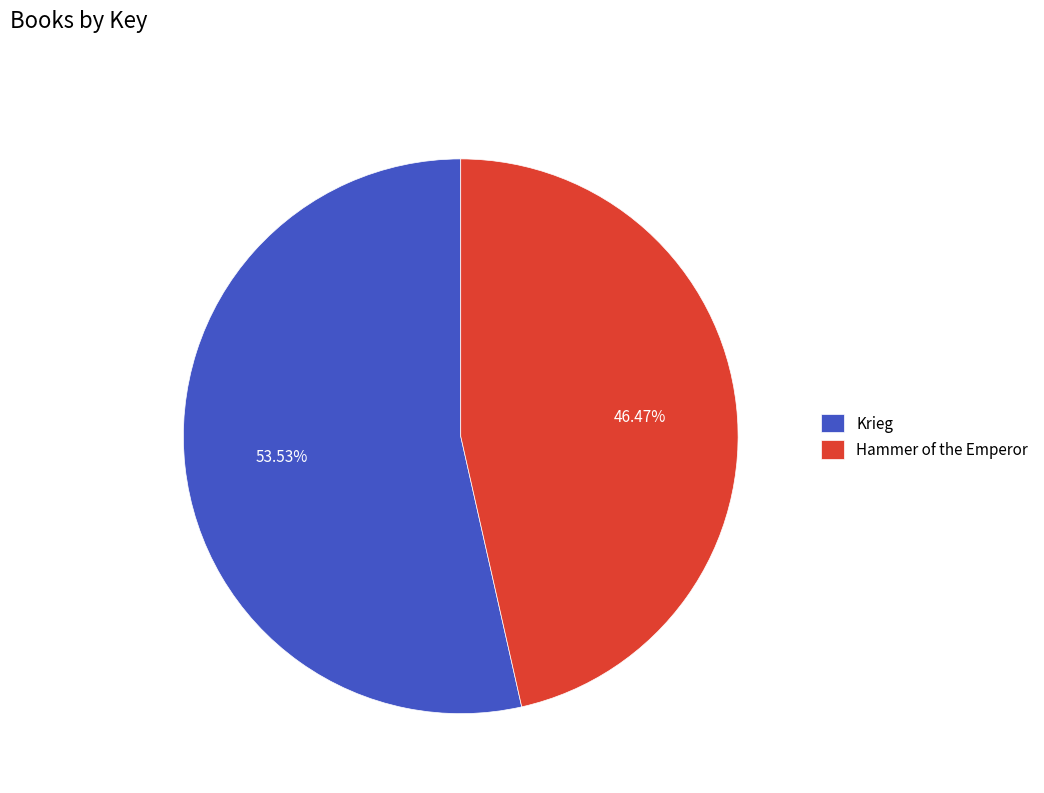

To the nearest percent, what is the difference between the largest and smallest slice percentages?

7%